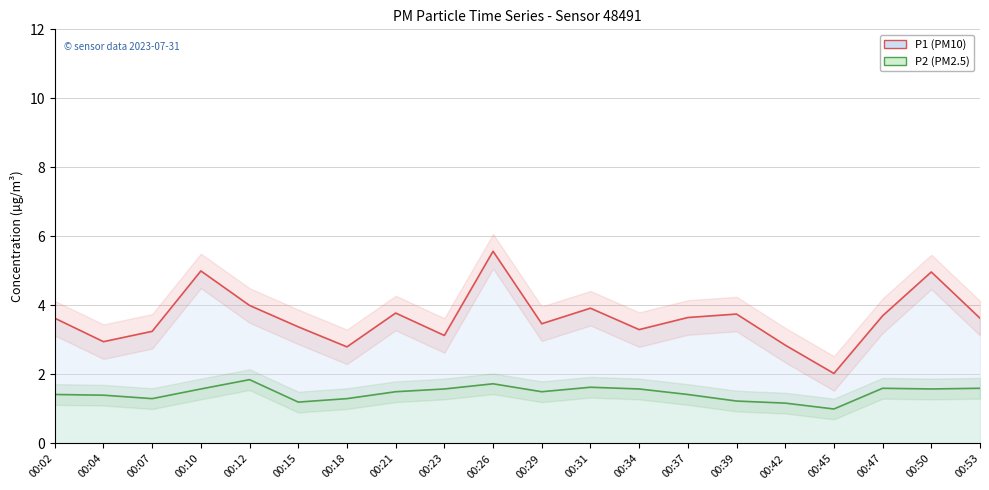

In P2 (PM2.5), how many points are lower than both neighbors (excluding endpoints)?

5